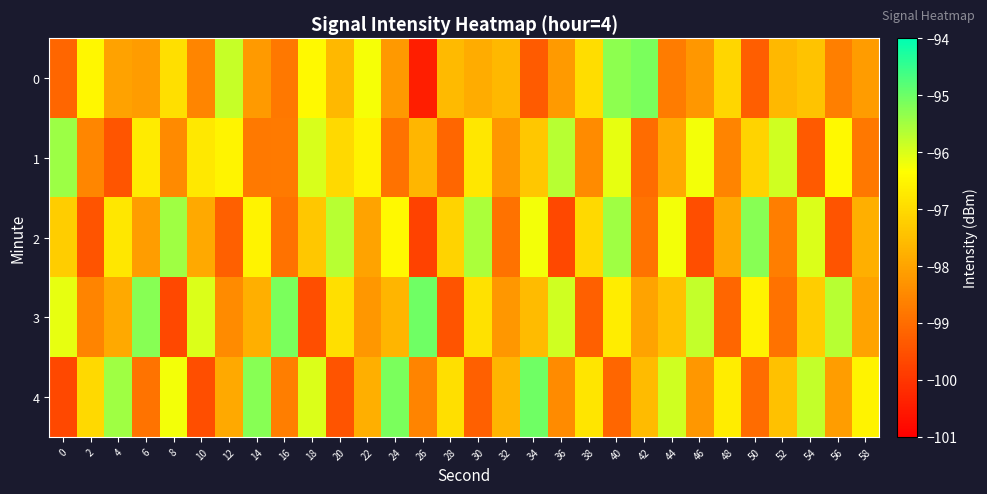

Reading left to right, extract all data points from this chart.

0: 0=-99.1	2=-96.5	4=-98.0	6=-98.1	8=-96.9	10=-98.6	12=-95.8	14=-98.2	16=-98.8	18=-96.5	20=-97.6	22=-96.3	24=-98.2	26=-100.4	28=-97.6	30=-97.8	32=-97.6	34=-99.3	36=-98.2	38=-96.9	40=-95.3	42=-95.1	44=-98.7	46=-98.2	48=-97.1	50=-99.3	52=-97.6	54=-97.4	56=-98.7	58=-98.1
1: 0=-95.4	2=-98.5	4=-99.4	6=-96.7	8=-98.5	10=-96.7	12=-96.5	14=-98.8	16=-98.7	18=-96.0	20=-97.0	22=-96.5	24=-98.9	26=-97.7	28=-99.1	30=-96.8	32=-98.2	34=-97.3	36=-95.7	38=-98.5	40=-96.1	42=-99.0	44=-97.9	46=-96.2	48=-98.6	50=-97.1	52=-95.9	54=-99.3	56=-96.5	58=-98.8
2: 0=-97.2	2=-99.5	4=-96.8	6=-98.1	8=-95.5	10=-97.9	12=-99.2	14=-96.6	16=-98.9	18=-97.3	20=-95.7	22=-98.0	24=-96.5	26=-99.8	28=-97.1	30=-95.6	32=-98.9	34=-96.2	36=-99.7	38=-97.0	40=-95.5	42=-98.9	44=-96.2	46=-99.6	48=-97.9	50=-95.2	52=-98.7	54=-96.0	56=-99.5	58=-97.8
3: 0=-96.1	2=-98.6	4=-97.9	6=-95.2	8=-99.7	10=-96.0	12=-98.5	14=-97.8	16=-95.1	18=-99.6	20=-96.9	22=-98.2	24=-97.7	26=-95.0	28=-99.5	30=-96.9	32=-98.2	34=-97.6	36=-95.9	38=-99.2	40=-96.7	42=-98.0	44=-97.5	46=-95.8	48=-99.1	50=-96.6	52=-98.9	54=-97.2	56=-95.7	58=-98.0
4: 0=-99.7	2=-97.0	4=-95.5	6=-98.9	8=-96.2	10=-99.6	12=-97.9	14=-95.2	16=-98.7	18=-96.0	20=-99.5	22=-97.8	24=-95.1	26=-98.6	28=-96.9	30=-99.2	32=-97.7	34=-95.0	36=-98.5	38=-96.8	40=-99.1	42=-97.6	44=-95.9	46=-98.2	48=-96.7	50=-99.0	52=-97.5	54=-95.8	56=-98.1	58=-96.6